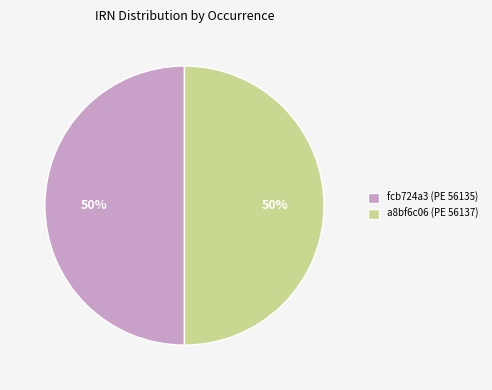

To the nearest percent, what is the average slice percentage?

50%